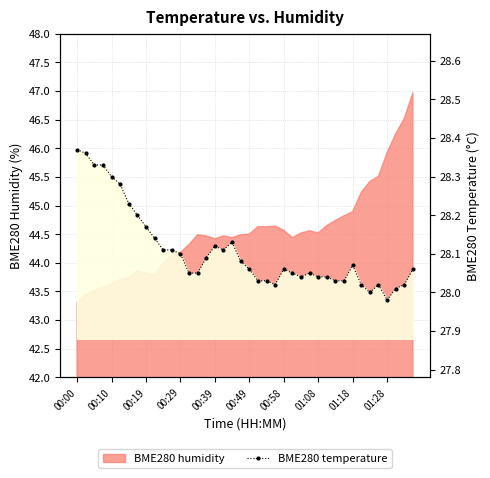

What position from the right is 26?

14